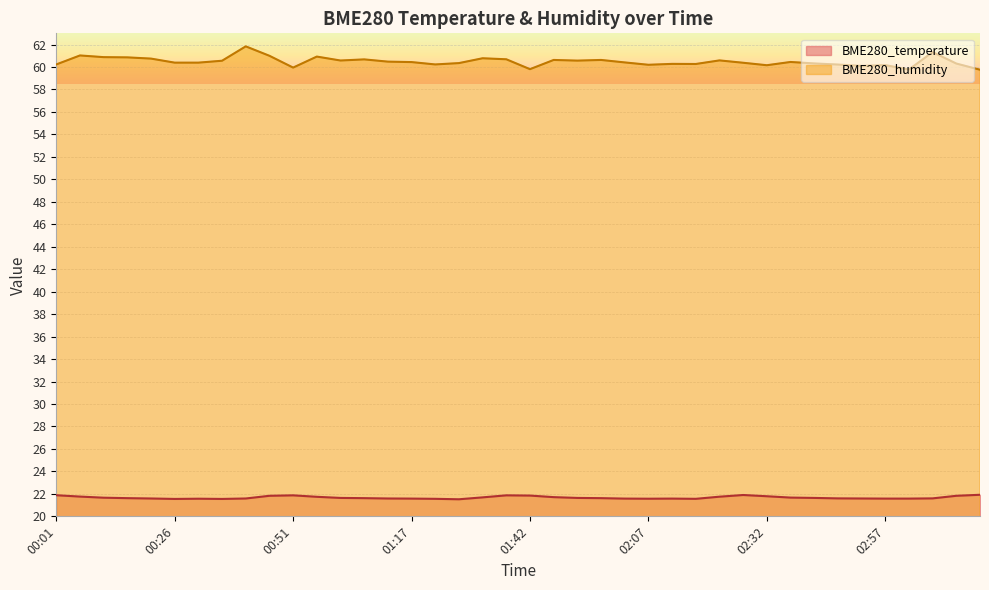

Reading left to right, what are all the values shown in this chart?

BME280_temperature: 21.9	21.8	21.7	21.6	21.6	21.6	21.6	21.6	21.6	21.8	21.9	21.7	21.6	21.6	21.6	21.6	21.6	21.5	21.7	21.9	21.9	21.7	21.6	21.6	21.6	21.6	21.6	21.6	21.8	21.9	21.8	21.7	21.6	21.6	21.6	21.6	21.6	21.6	21.8	21.9
BME280_humidity: 60.2	61.0	60.9	60.9	60.8	60.4	60.4	60.6	61.8	61.0	60.0	60.9	60.6	60.7	60.5	60.4	60.2	60.4	60.8	60.7	59.8	60.6	60.6	60.6	60.4	60.2	60.3	60.3	60.6	60.4	60.2	60.5	60.3	60.2	60.1	60.2	59.8	61.3	60.3	59.8